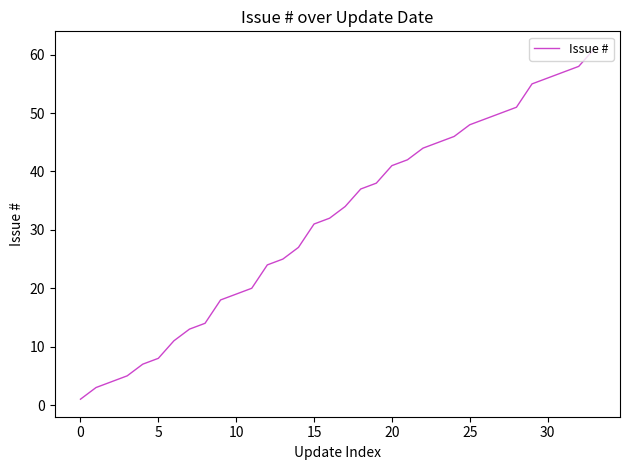

What is the difference between the maximum and minimum values?

60